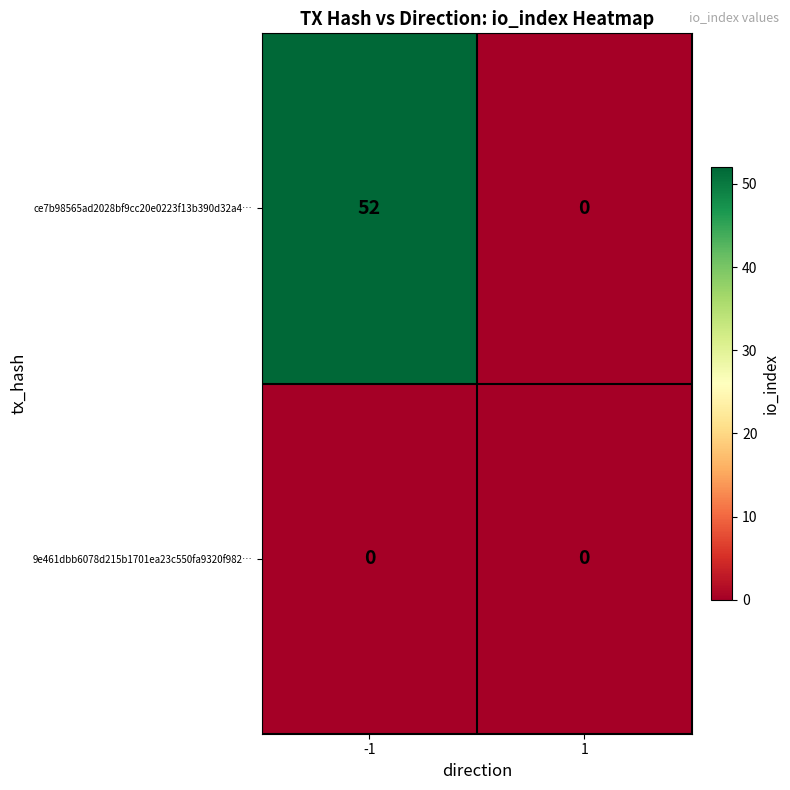

What is the maximum value shown in the chart?

52